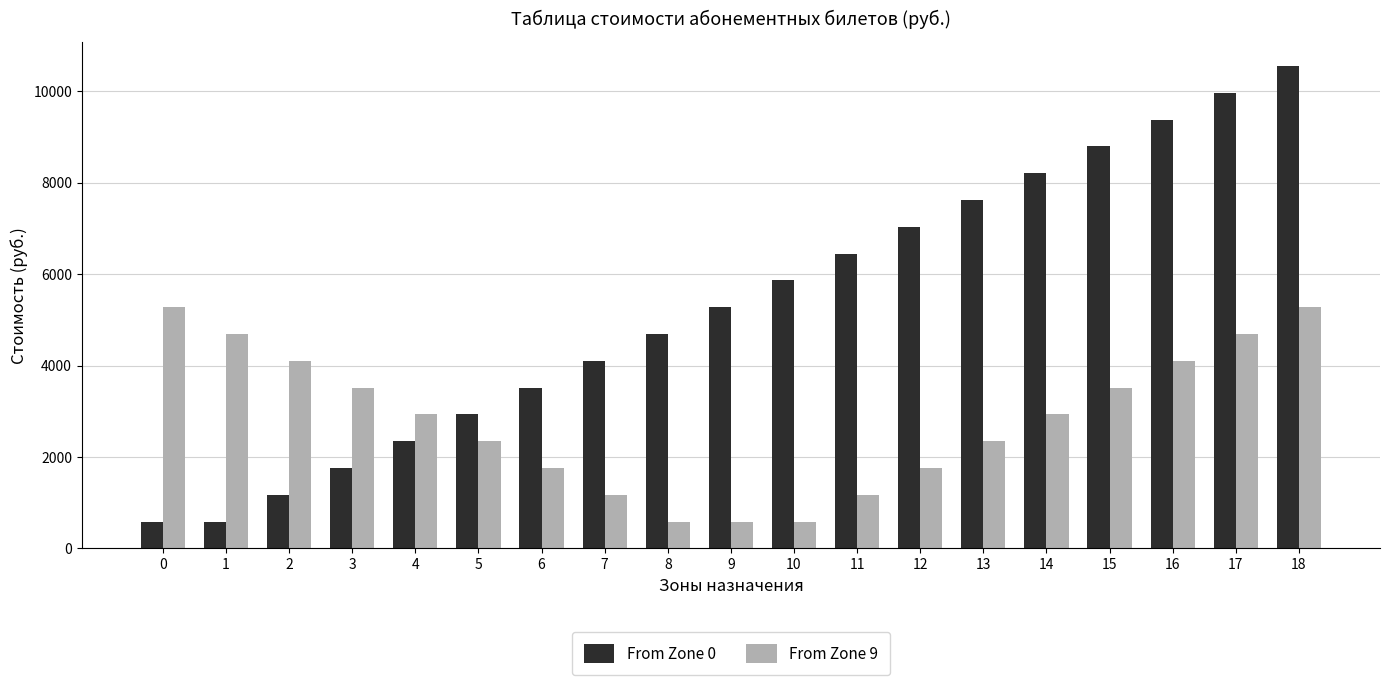

What is the sum of all From Zone 0 values?

100880